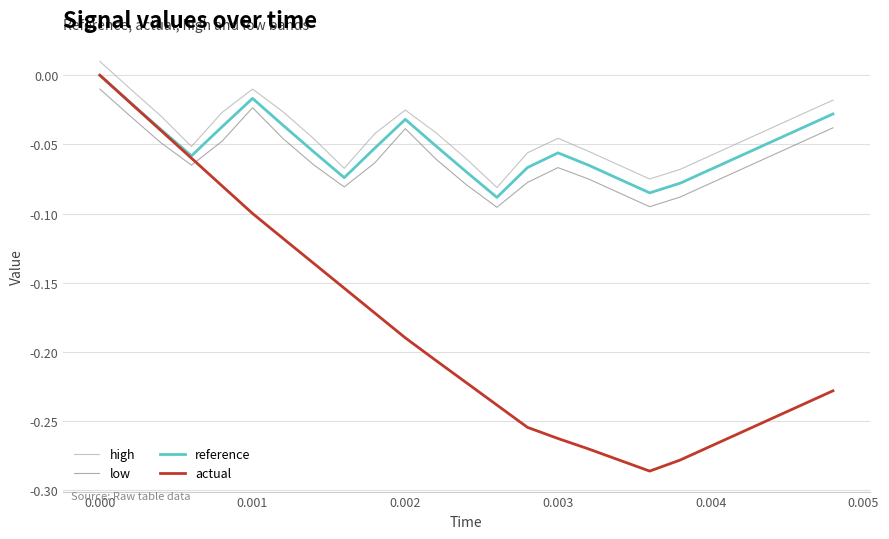

True or false: reference and high intersect in this chart.

False